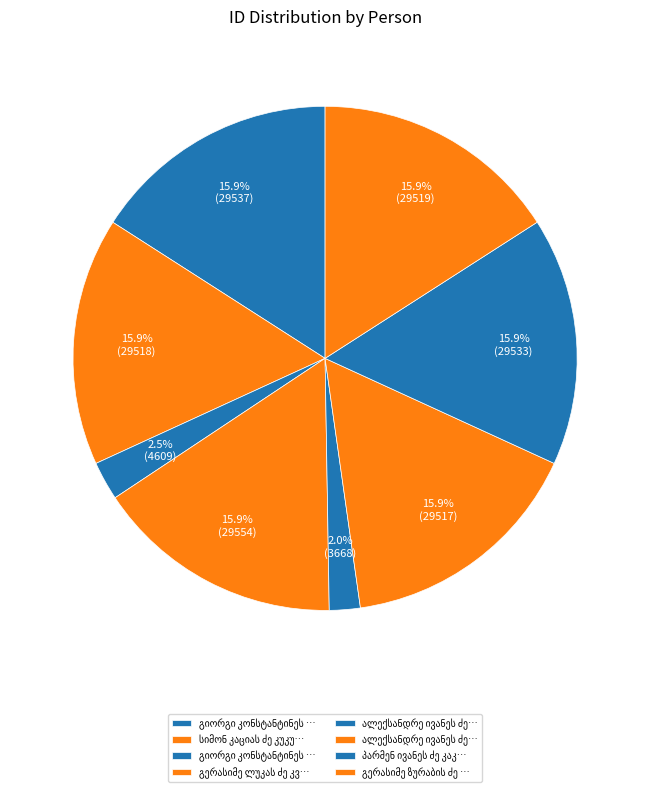

How many slices are in this pie chart?

8